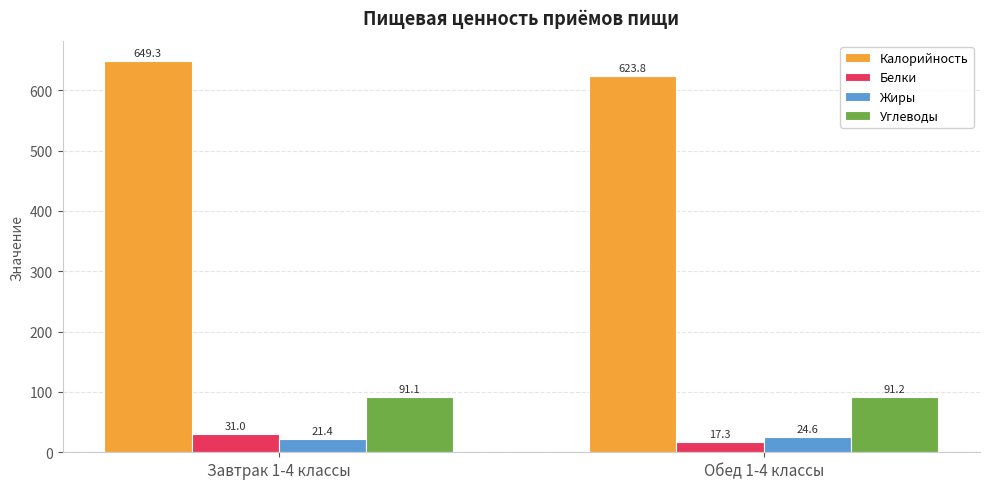

At which label does Белки first exceed 30?

Завтрак 1-4 классы